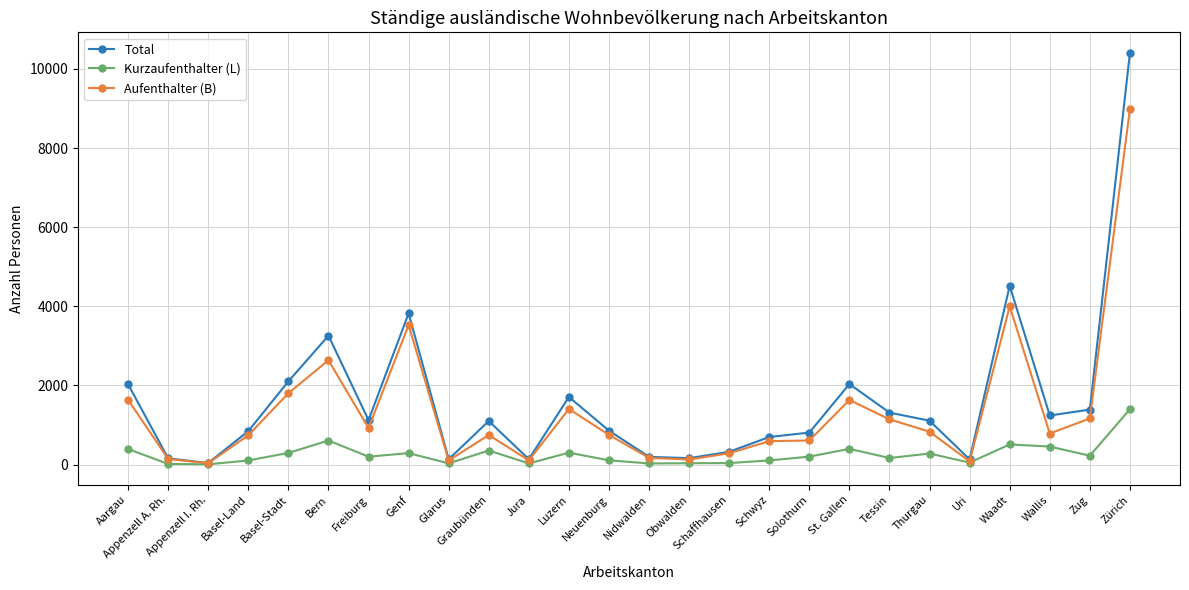

What is the value of the Aufenthalter (B) point at the 24th from the left?

784